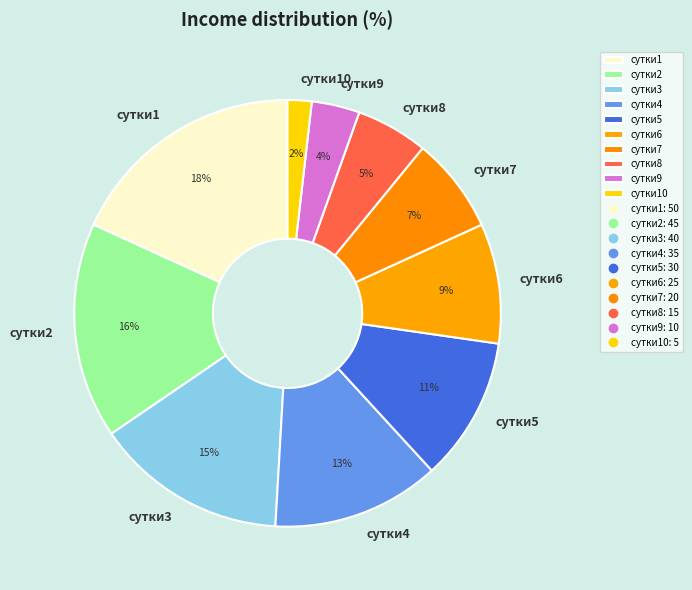

To the nearest percent, what is the combined percentage of сутки3 and сутки2?

31%